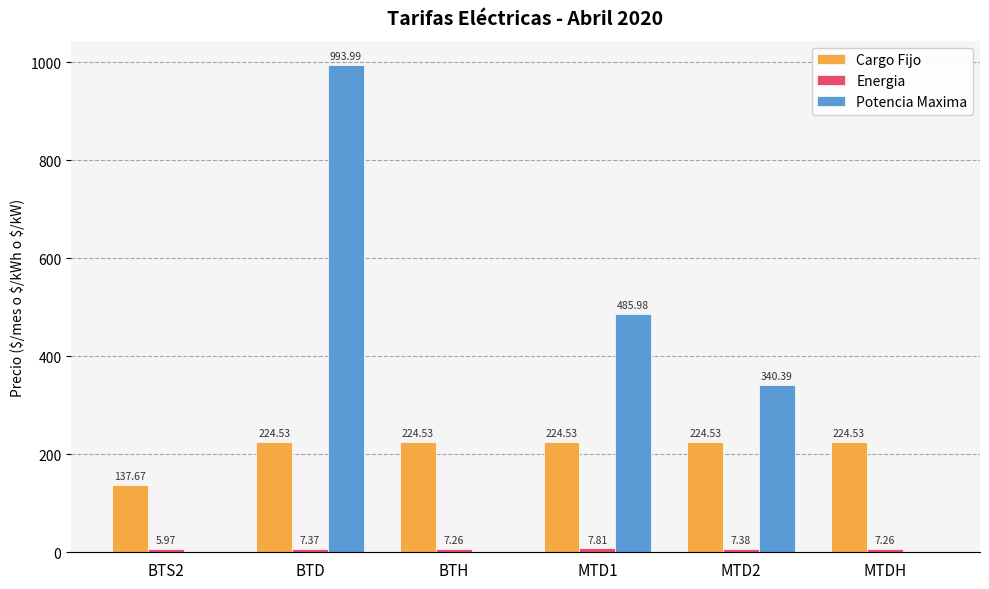

At which label does Potencia Maxima reach its peak?

BTD